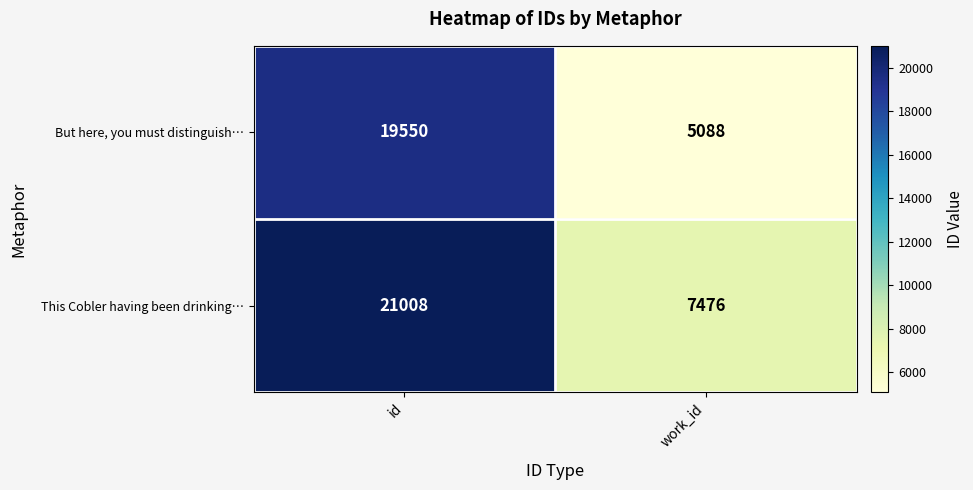

Reading left to right, extract all data points from this chart.

But here, you must distinguish…: id=19550	work_id=5088
This Cobler having been drinking…: id=21008	work_id=7476